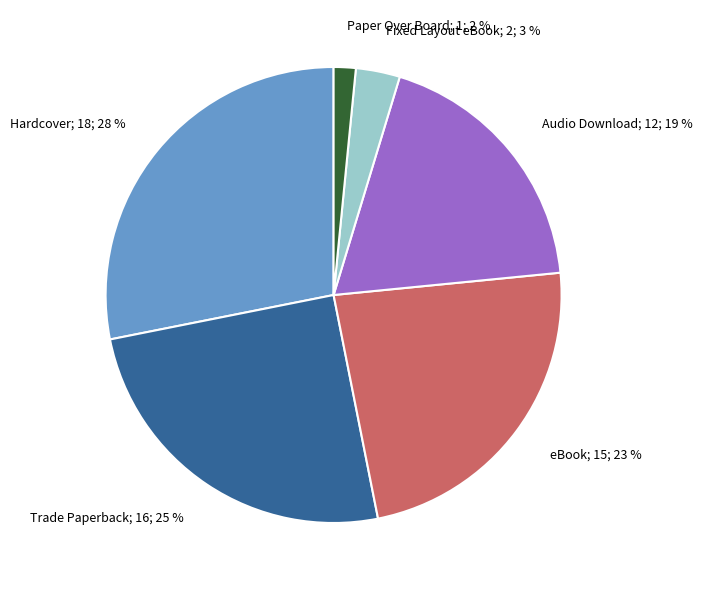

Does Audio Download account for over 50% of the chart?

No